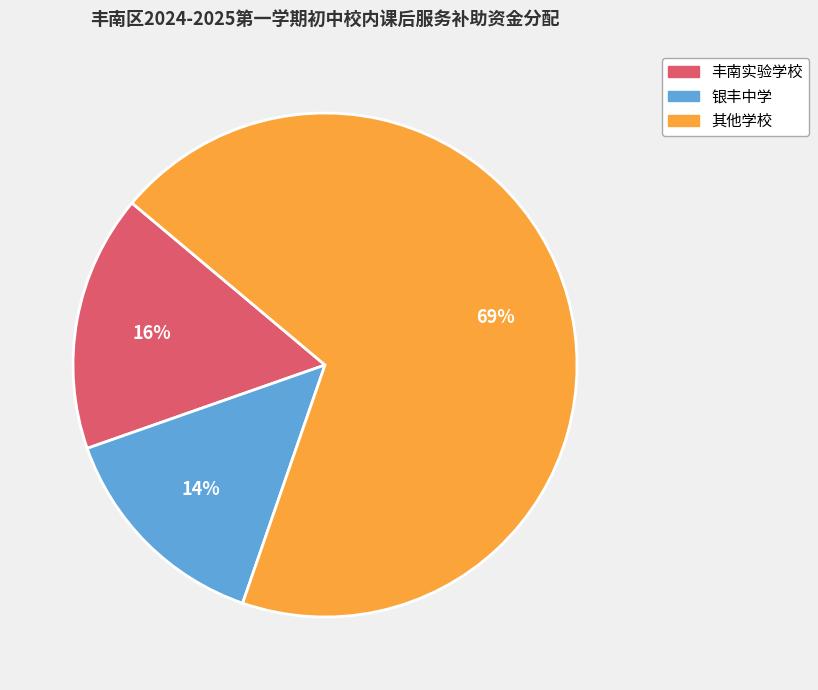

What percentage is the 丰南实验学校 slice, to the nearest percent?

16%